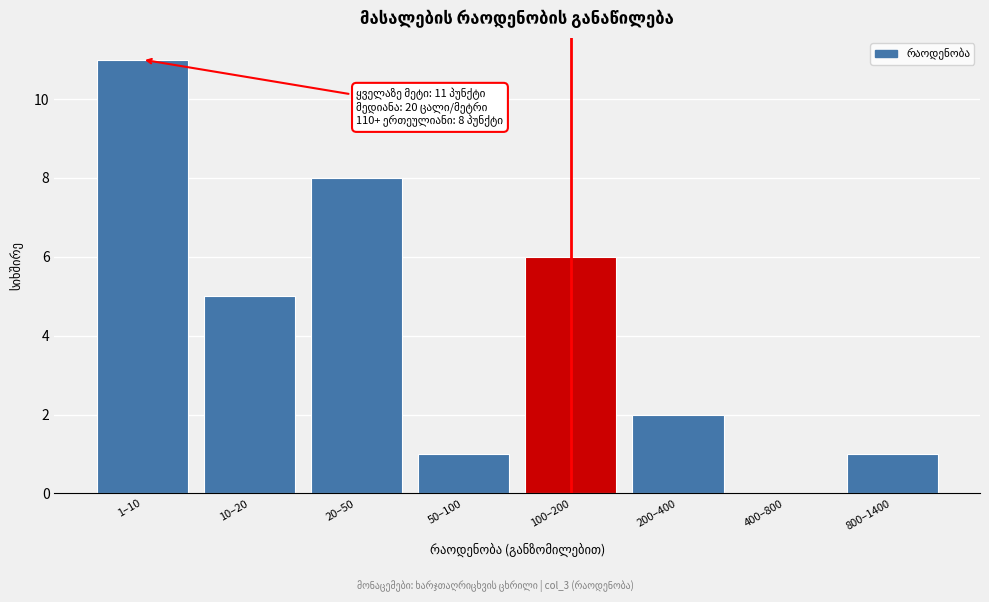

Reading left to right, extract all data points from this chart.

1–10=11	10–20=5	20–50=8	50–100=1	100–200=6	200–400=2	400–800=0	800–1400=1